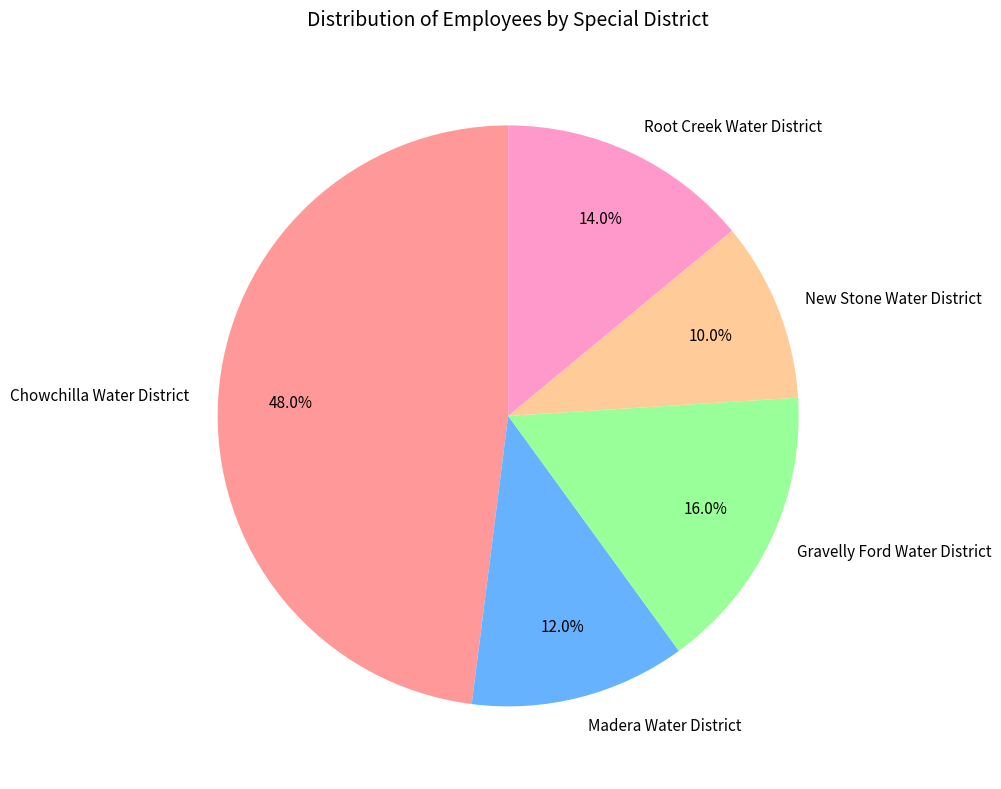

Is there any slice that represents more than half of the pie?

No